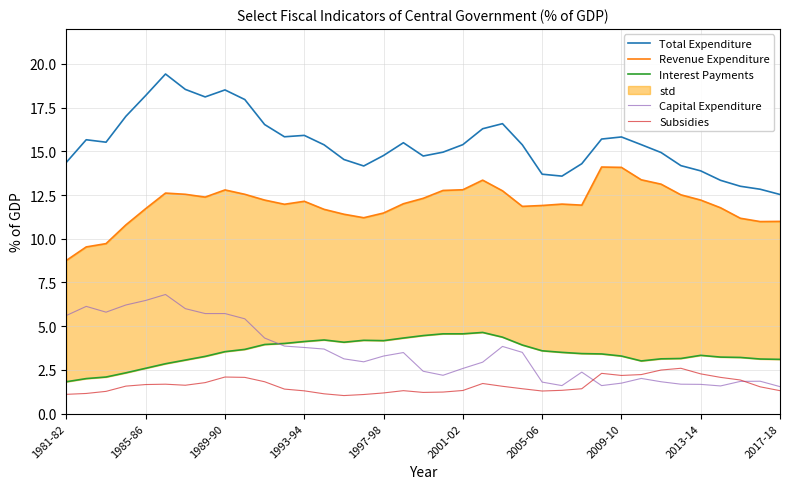

The Total Expenditure series shows 5.3 at 2009-10. True or false?

False